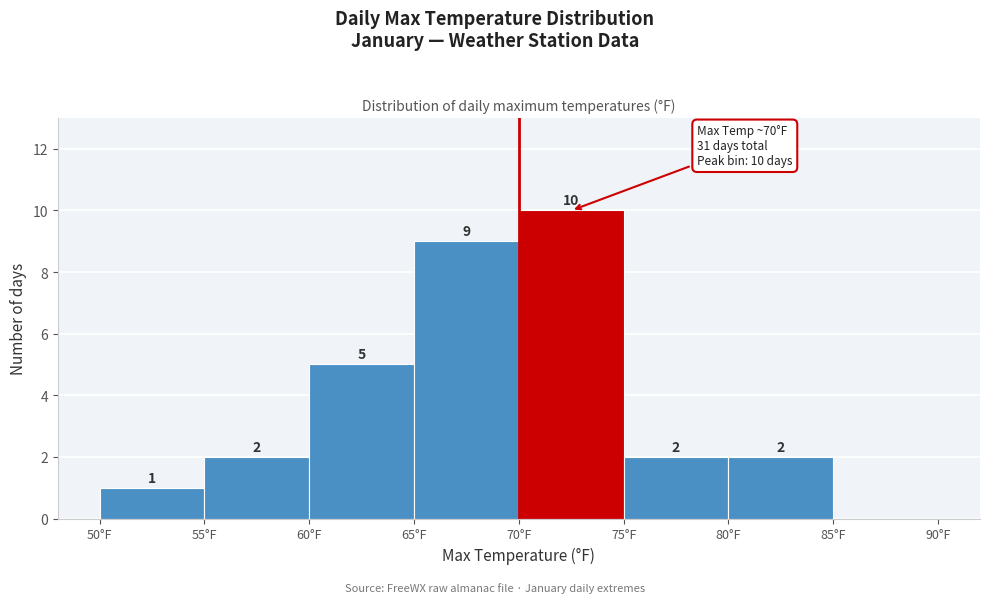

Over which range of the x-axis is the bar tallest?

70 to 75